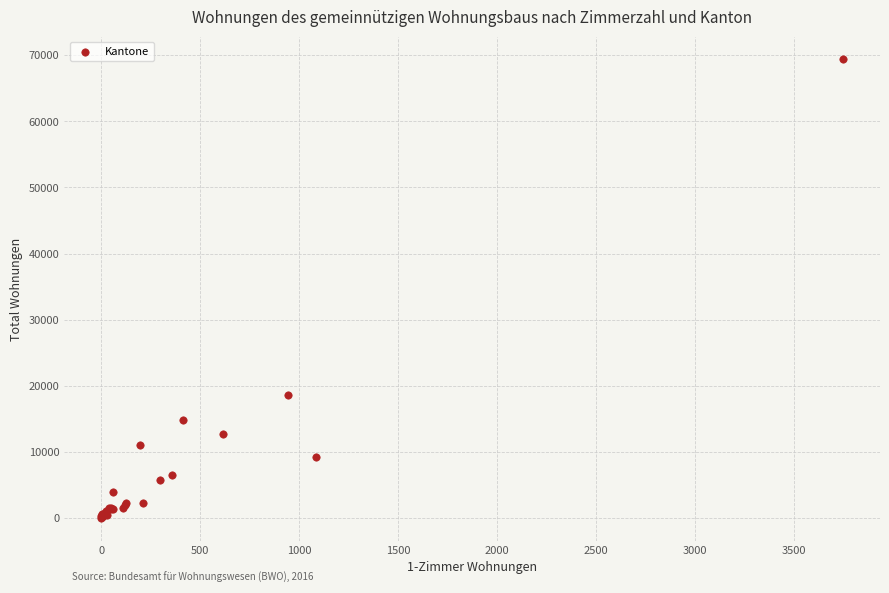

What Y value in the scatter plot is closest to 34706?

18540